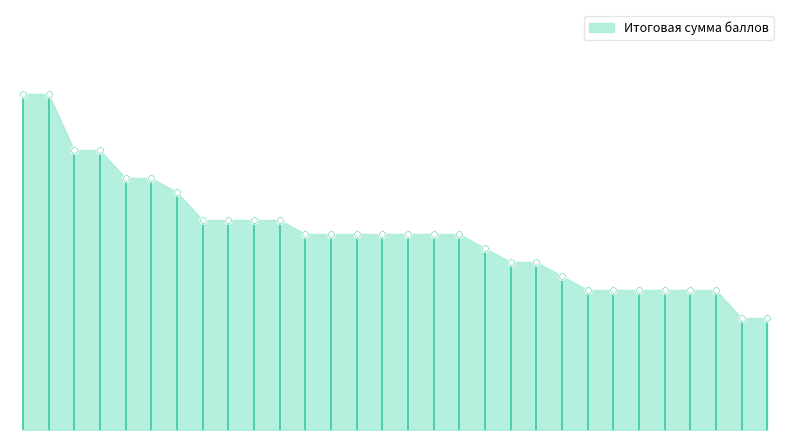

Which has a higher value, 26 or 5?

5